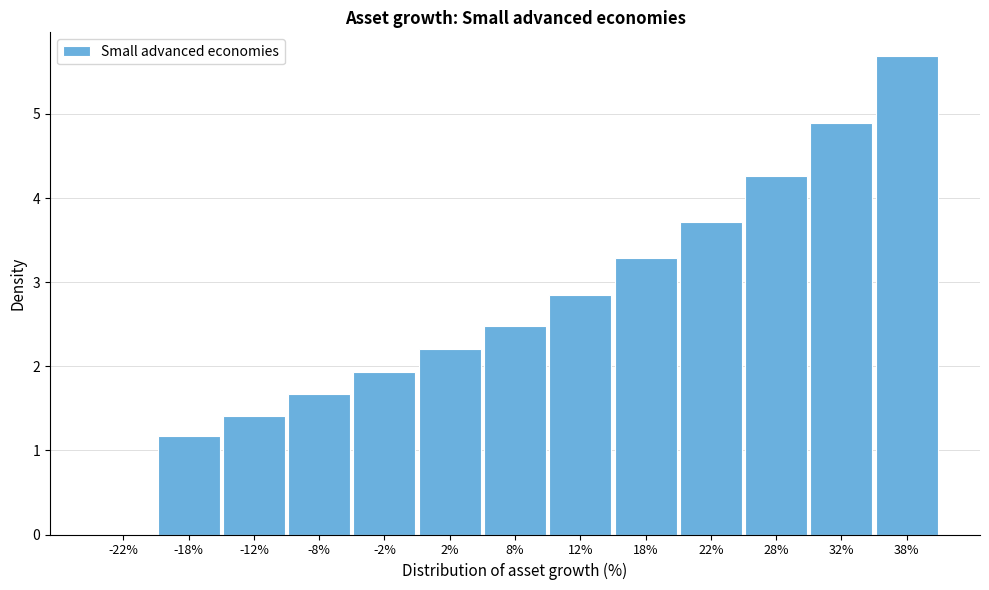

Reading left to right, extract all data points from this chart.

-22%=0.0	-18%=1.2	-12%=1.4	-8%=1.7	-2%=1.9	2%=2.2	8%=2.5	12%=2.8	18%=3.3	22%=3.7	28%=4.3	32%=4.9	38%=5.7